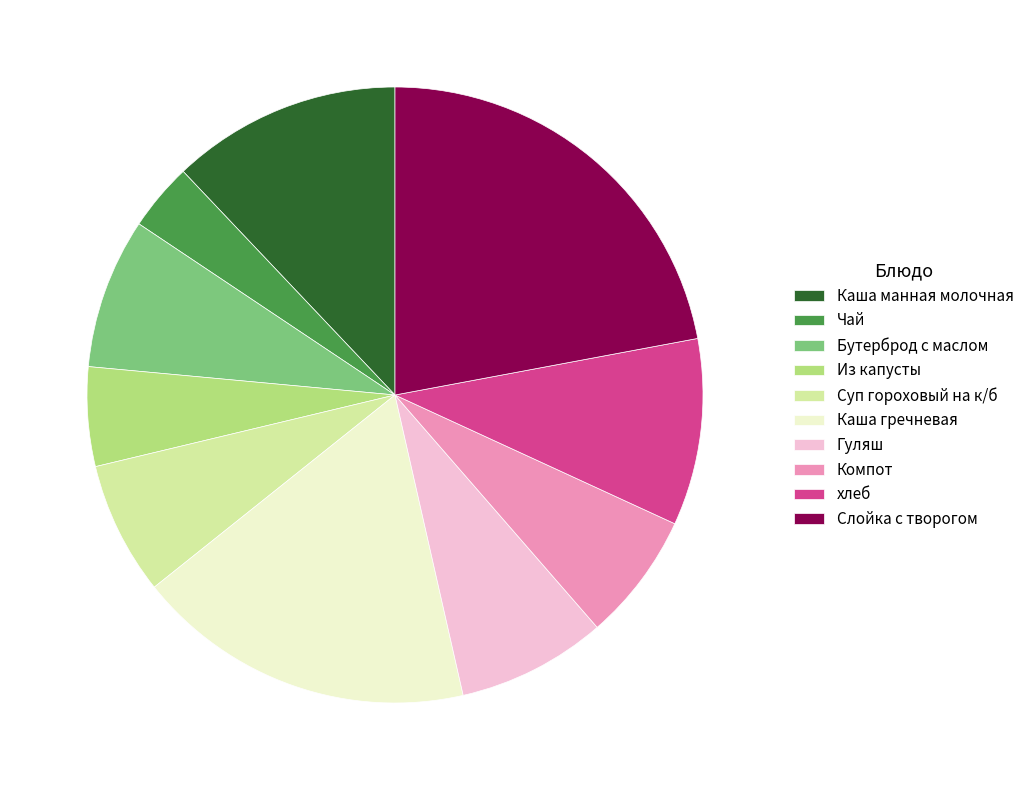

The Суп гороховый на к/б slice represents 7% of the pie. True or false?

True